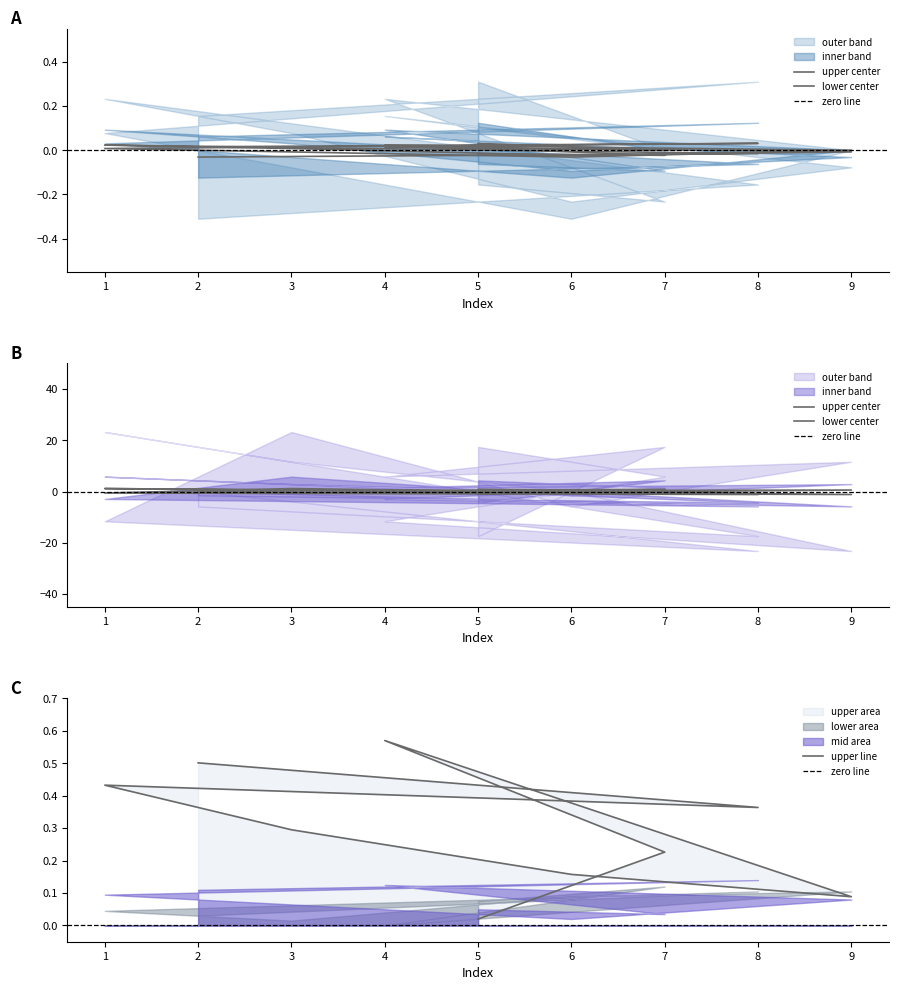

Does the chart have visible grid lines?

No